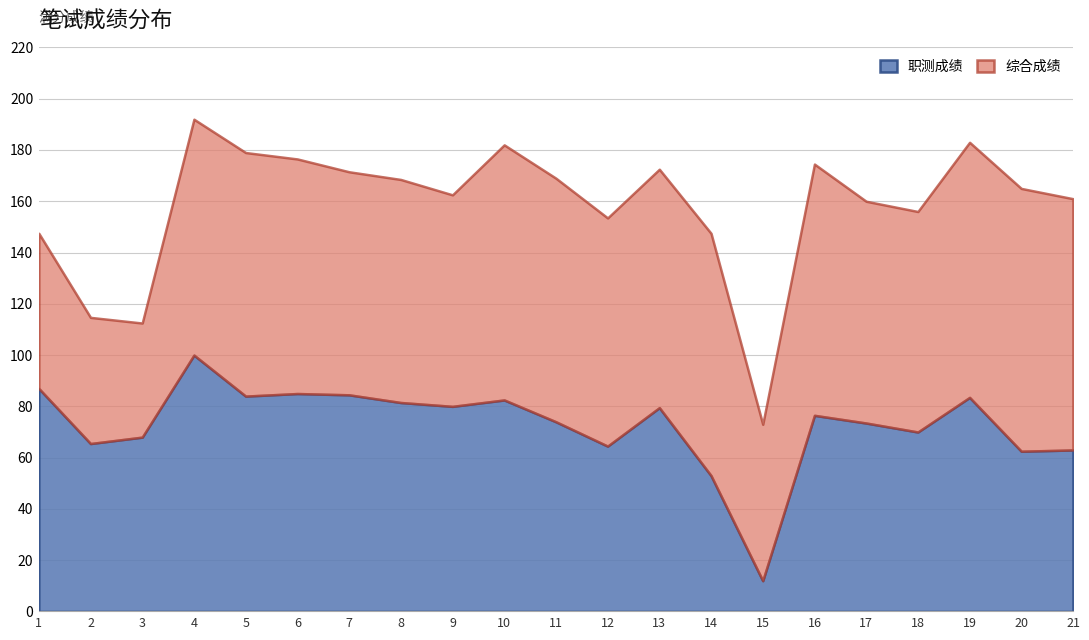

What are all the series names shown in the legend?

职测成绩, 综合成绩